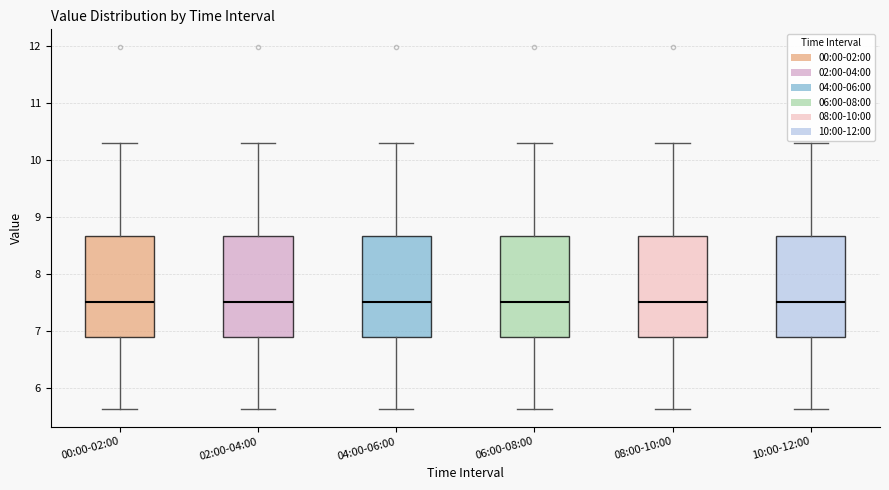

Where is the upper edge of the box for 10:00-12:00 on the y-axis? The values are not printed on the chart, so give them approximately, as read against the axis.

8.7